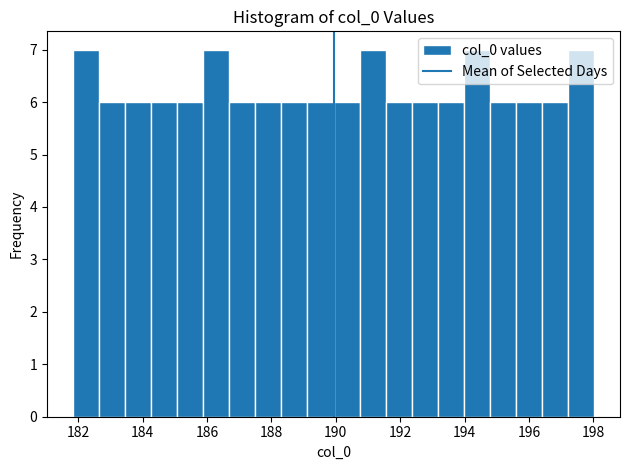

Reading left to right, list every bar in this chart as the range it spans on the x-axis followed by its height. Neither the bar edges nor the heights are printed on the chart, so give them approximately, as read against the axes.

181.8 to 182.6: 7
182.6 to 183.4: 6
183.4 to 184.2: 6
184.2 to 185.0: 6
185.0 to 185.8: 6
185.8 to 186.6: 7
186.6 to 187.6: 6
187.6 to 188.4: 6
188.4 to 189.2: 6
189.2 to 190.0: 6
190.0 to 190.8: 6
190.8 to 191.6: 7
191.6 to 192.4: 6
192.4 to 193.2: 6
193.2 to 194.0: 6
194.0 to 194.8: 7
194.8 to 195.6: 6
195.6 to 196.4: 6
196.4 to 197.2: 6
197.2 to 198.0: 7